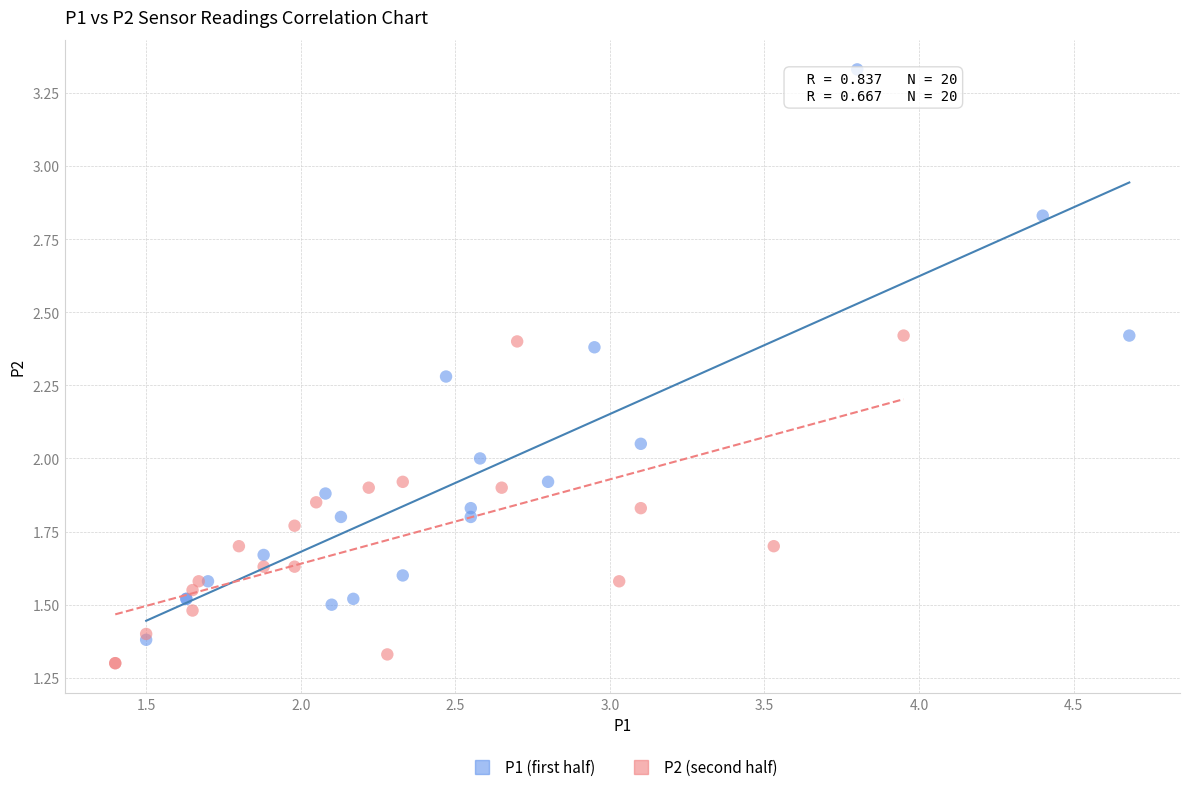

Which series reaches the maximum Y coordinate?

P1 (first half)